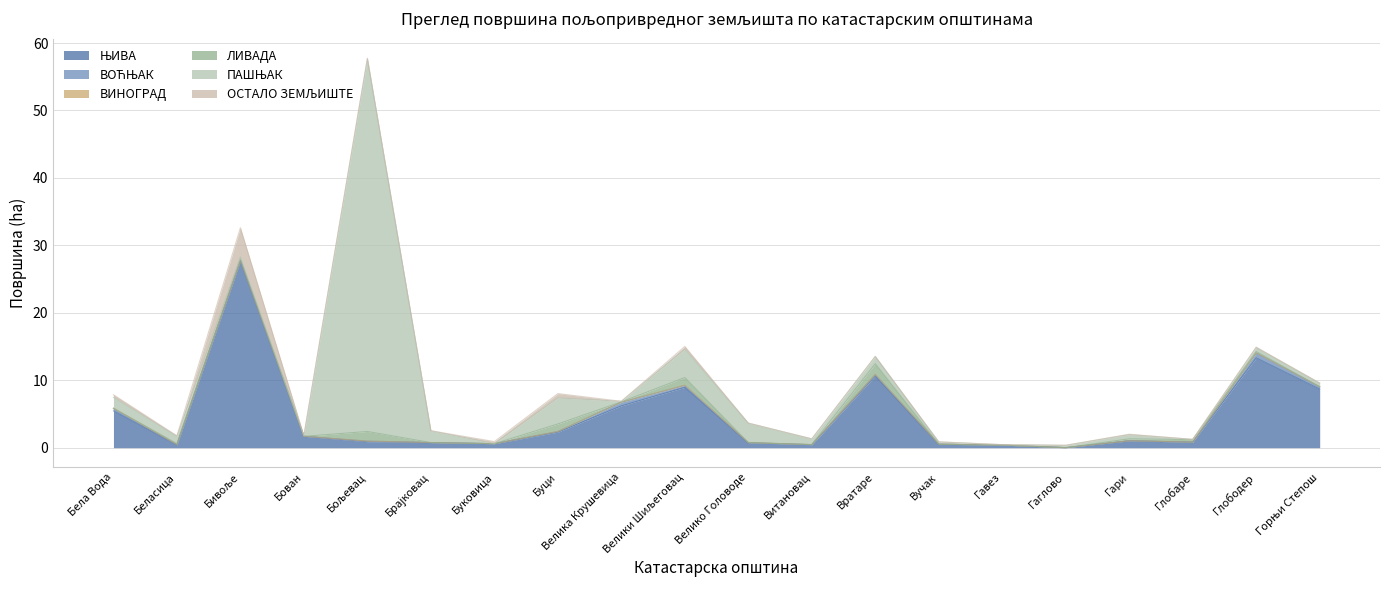

What position from the left is Буковица?

7